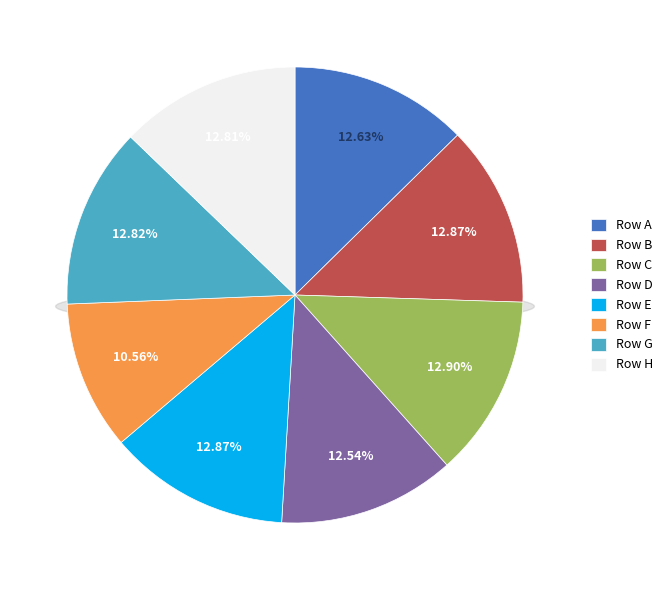

True or false: F accounts for 25% of the total.

False